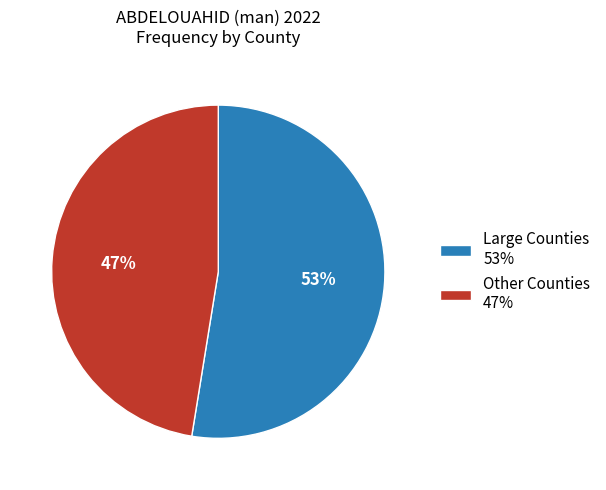

Combined, do Large Counties 53% and Other Counties 47% account for over 50%?

Yes